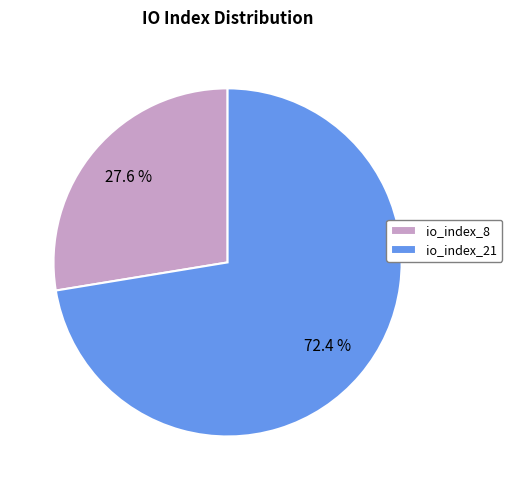

Approximately how many times larger is the value at io_index_8 compared to io_index_21?

0.4